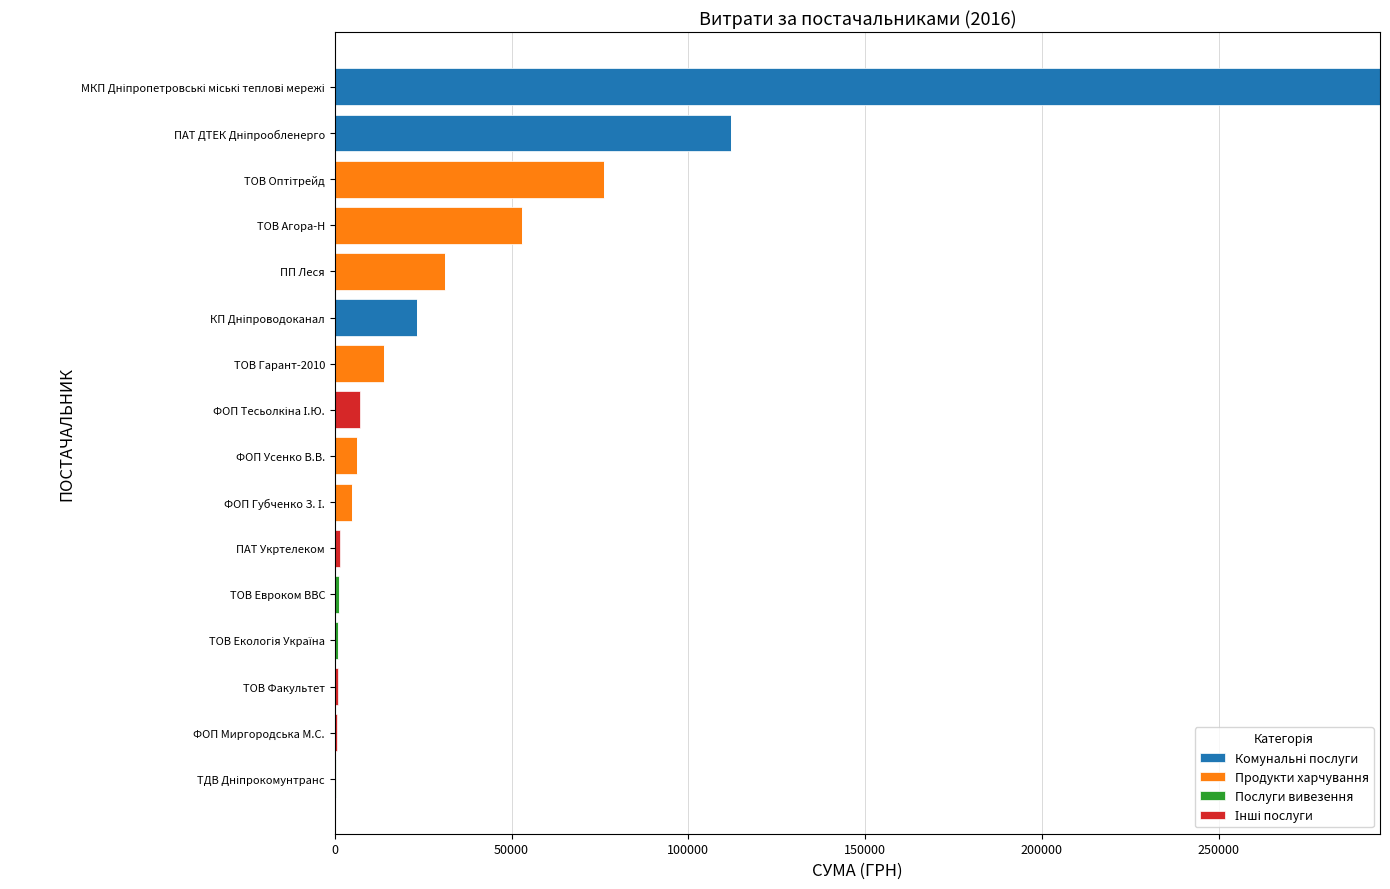

What is the total value across all series at ТОВ Агора-Н?

53028.9